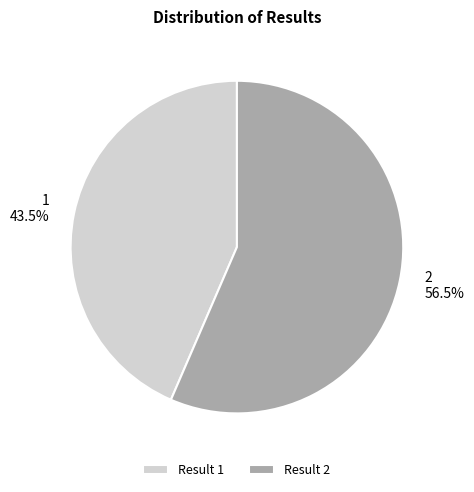

How many segments does this pie chart have?

2